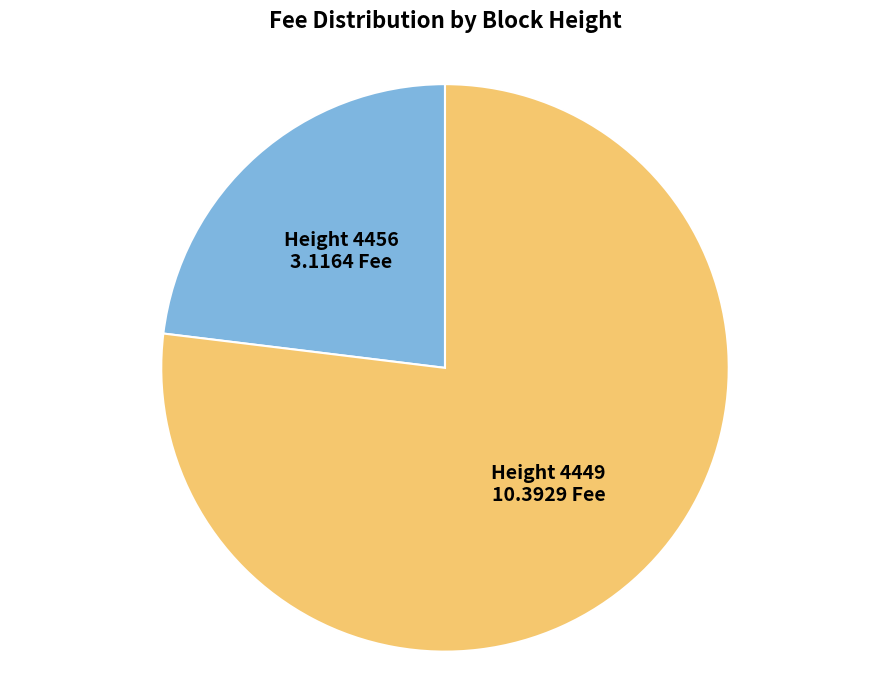

Is there a majority slice in this chart?

Yes